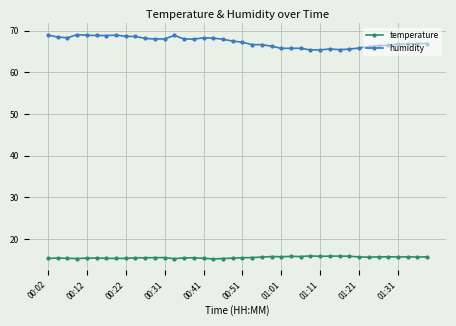

True or false: temperature and humidity cross at least once.

False